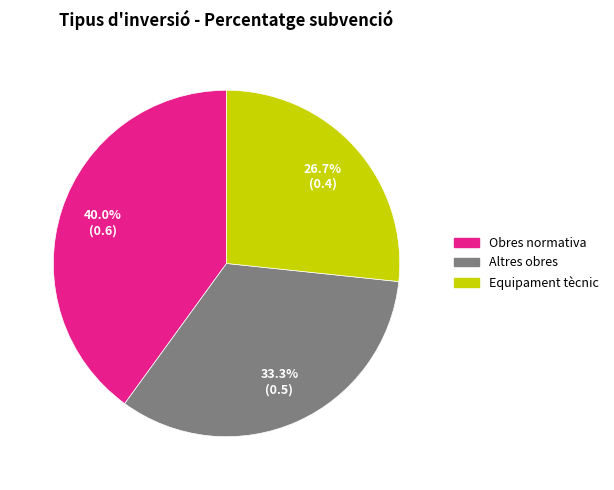

What is the largest slice in the pie chart?

Obres normativa